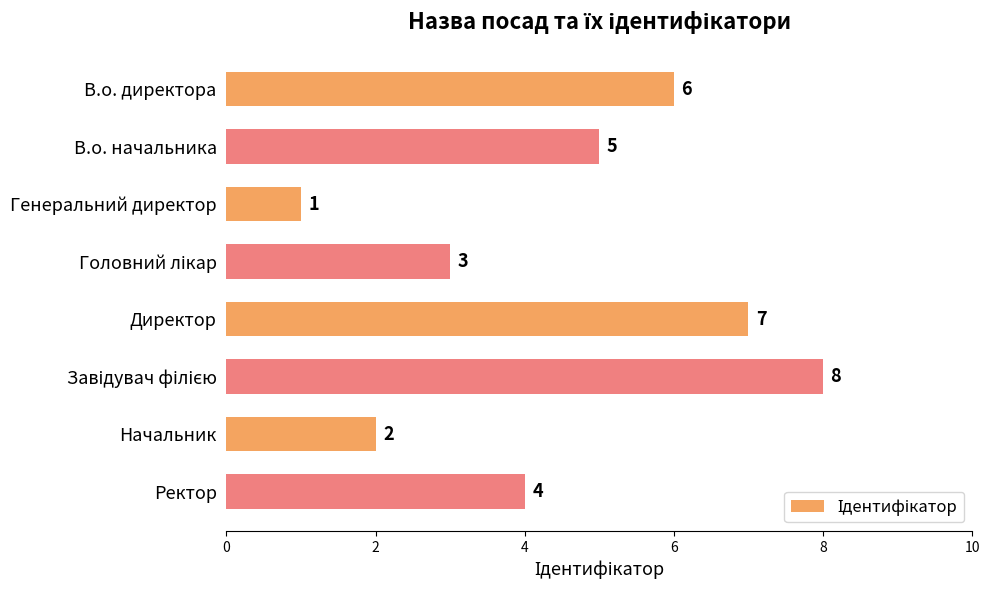

At which category does the chart reach its minimum across all series?

Генеральний директор